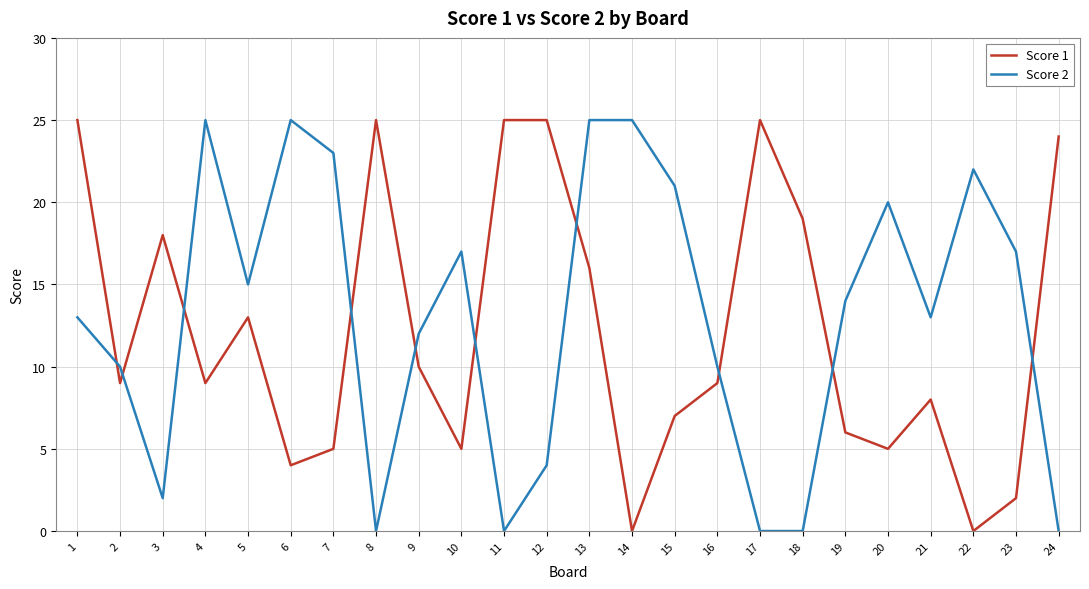

At 23, list the series in order from smallest to largest.

Score 1, Score 2